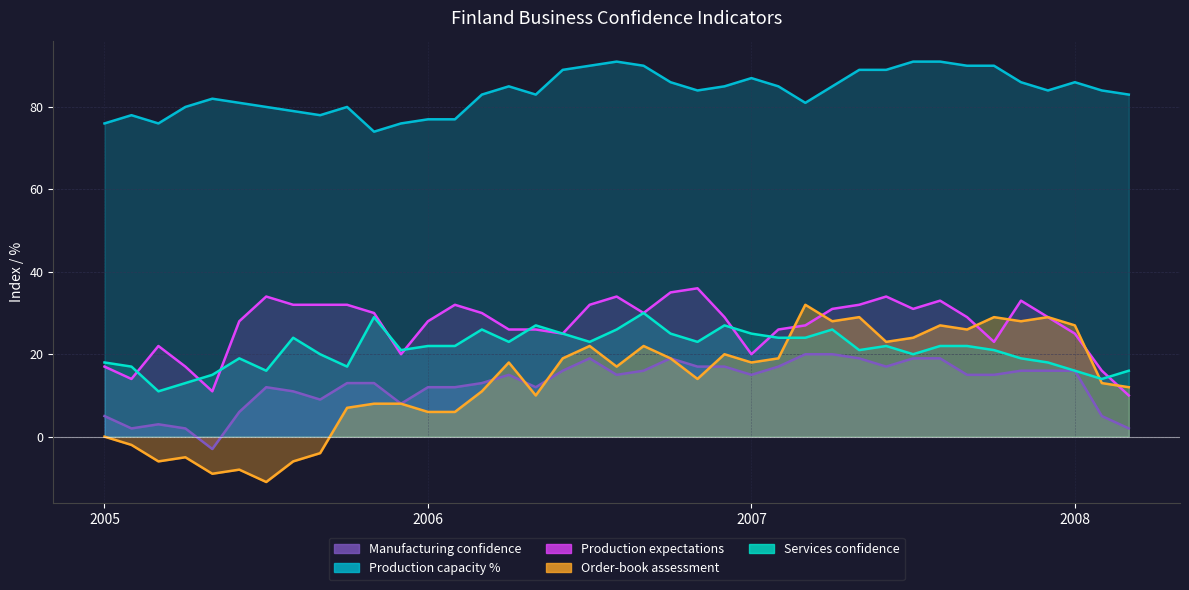

What position from the left is 2006/05?

17